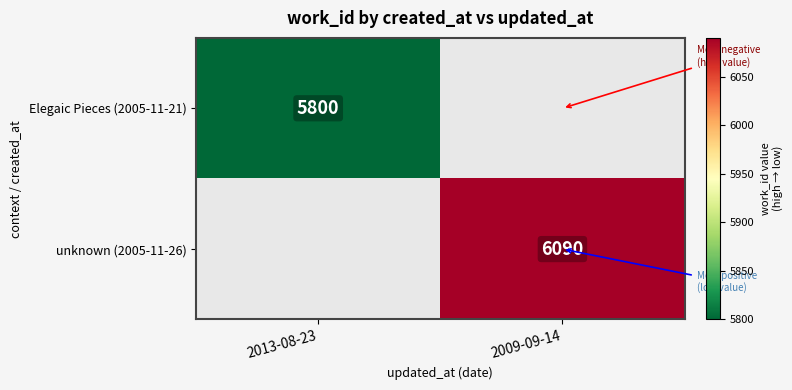

How many categories are shown in the chart?

2